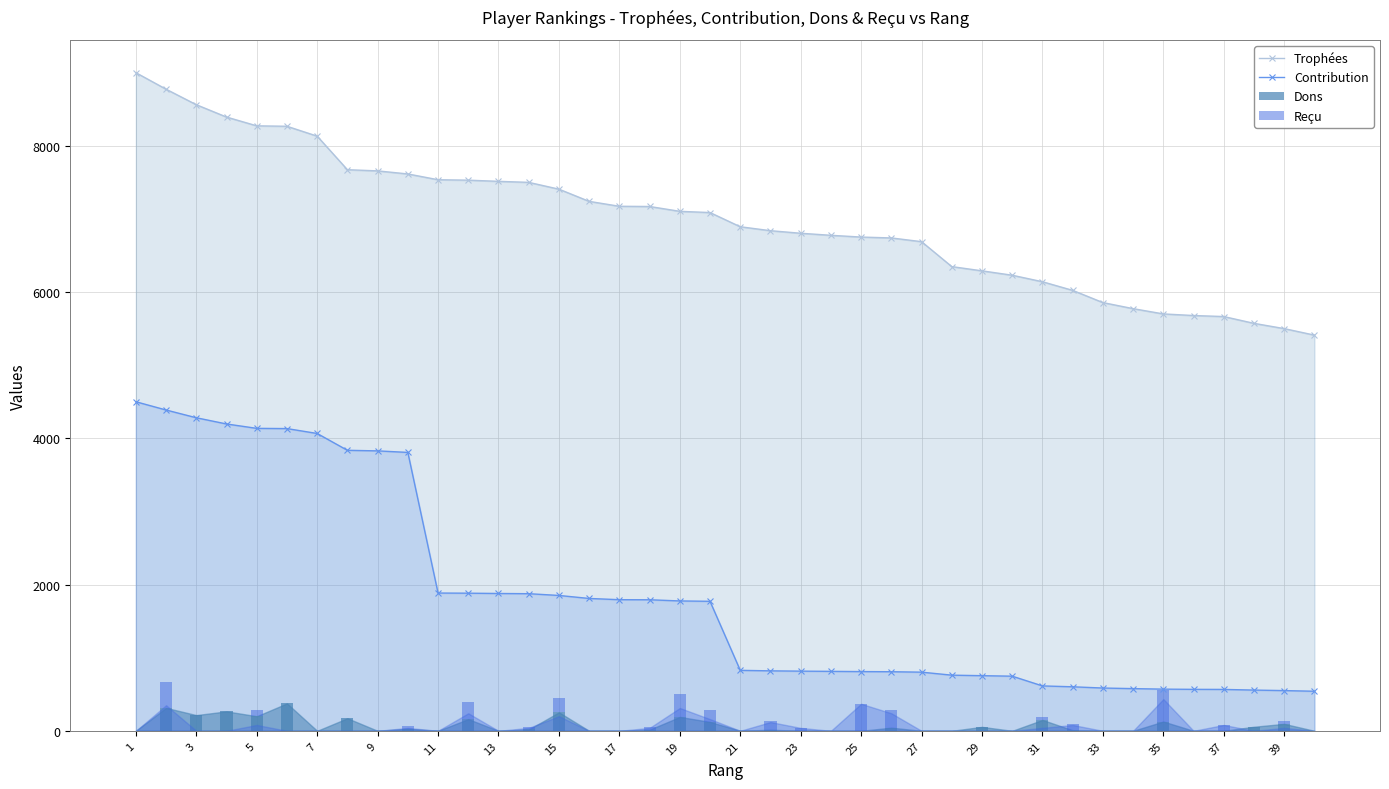

Does the chart contain stacked bars?

No